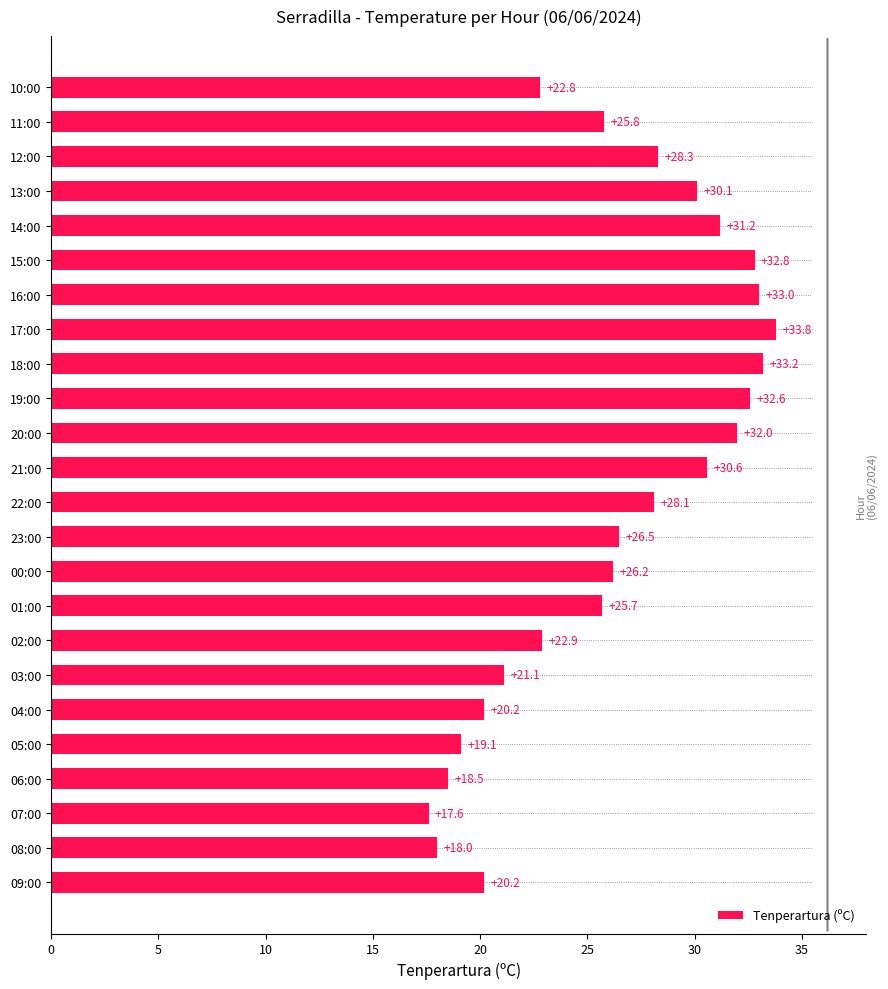

Reading bottom to top, extract all data points from this chart.

20.2	18.0	17.6	18.5	19.1	20.2	21.1	22.9	25.7	26.2	26.5	28.1	30.6	32.0	32.6	33.2	33.8	33.0	32.8	31.2	30.1	28.3	25.8	22.8